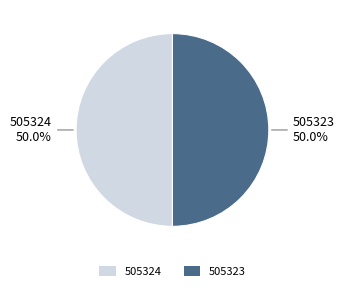

Combined, do 505324 and 505323 account for over 50%?

Yes